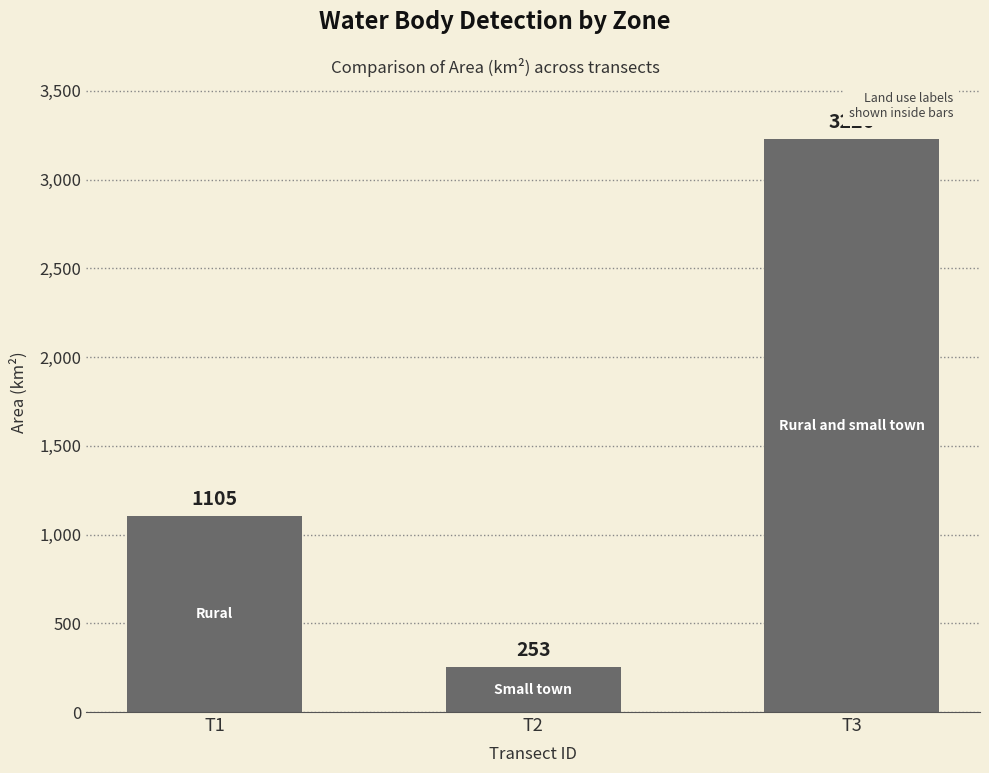

What is the value of the 3rd bar from the left?

3226